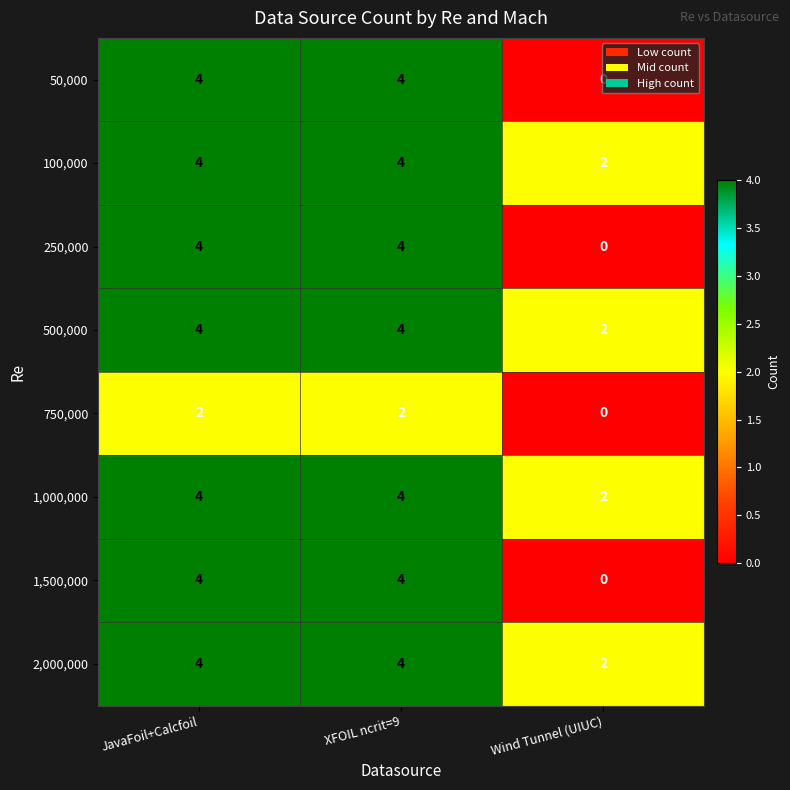

What is the total value across all series at XFOIL ncrit=9?

30